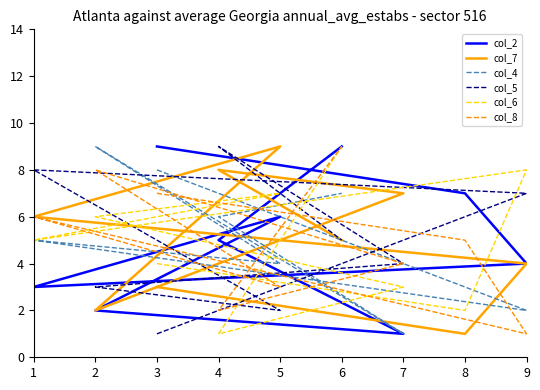

At which category does col_8 reach its first local peak?

1